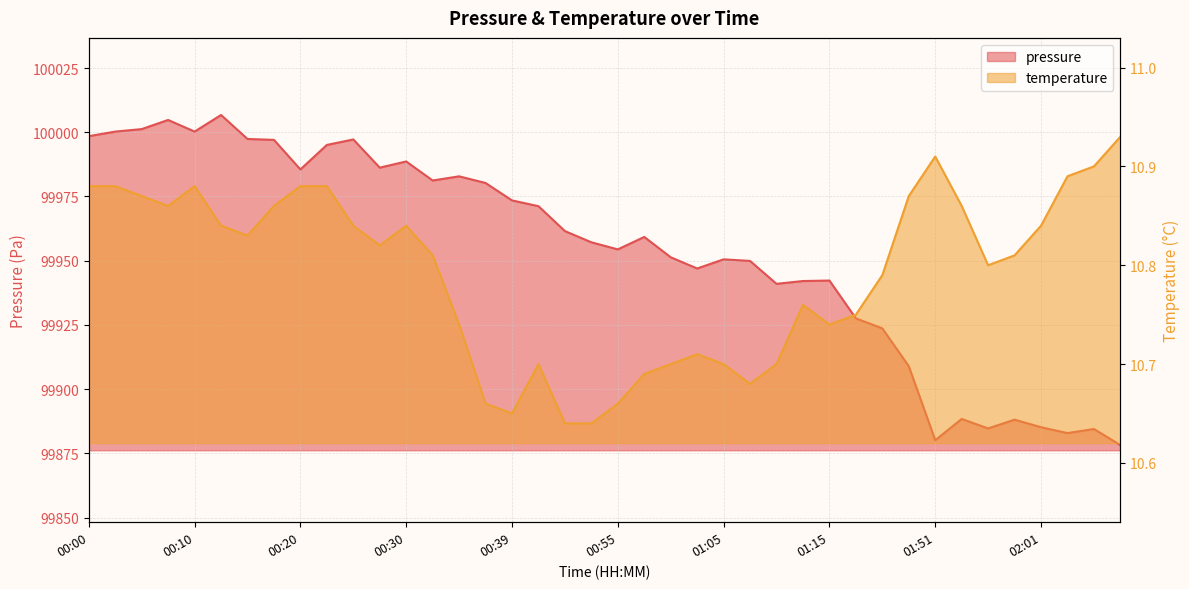

At which category is the sum across all series the highest?

00:13